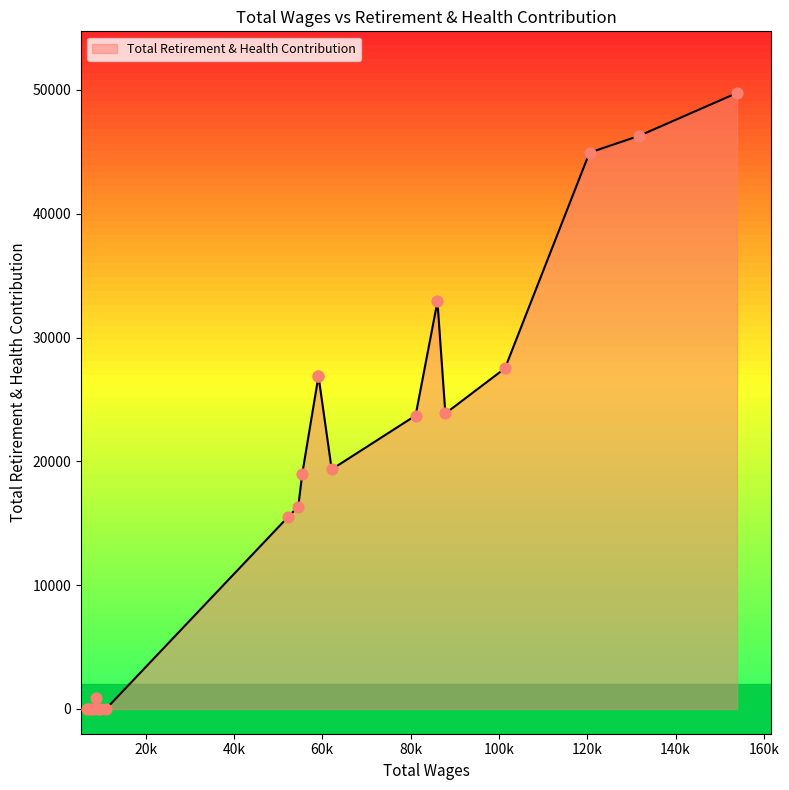

What is the ratio of the value at 2 to the value at 6?

1.9